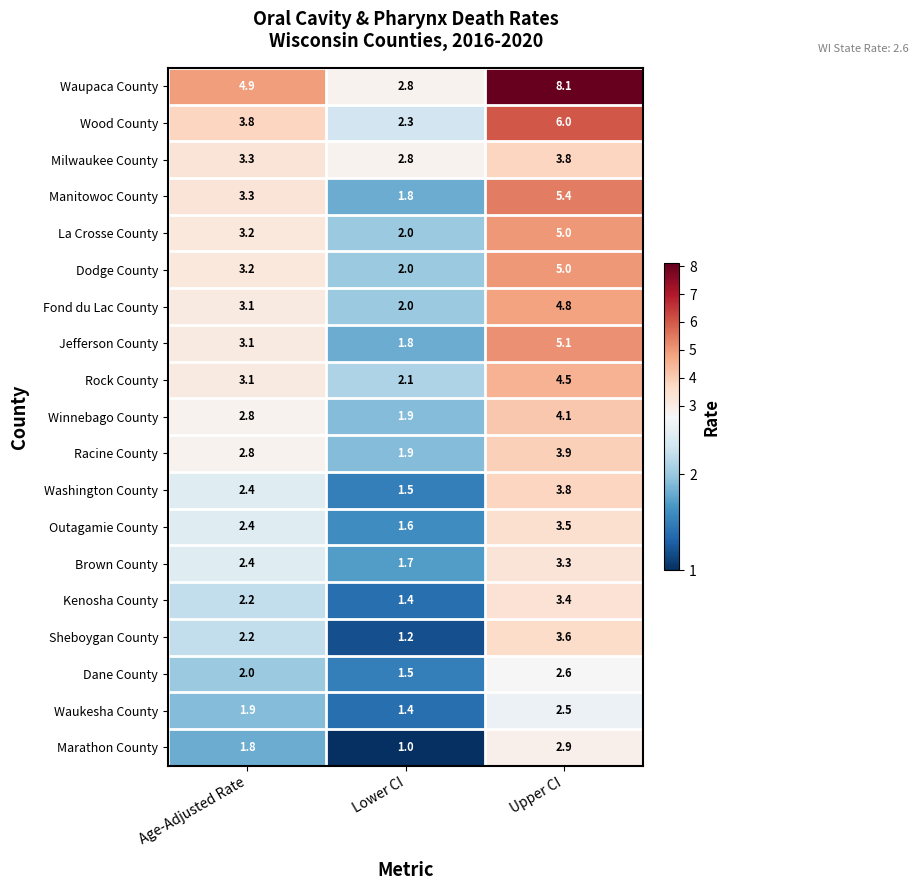

Which label corresponds to the largest value in the chart?

Upper CI